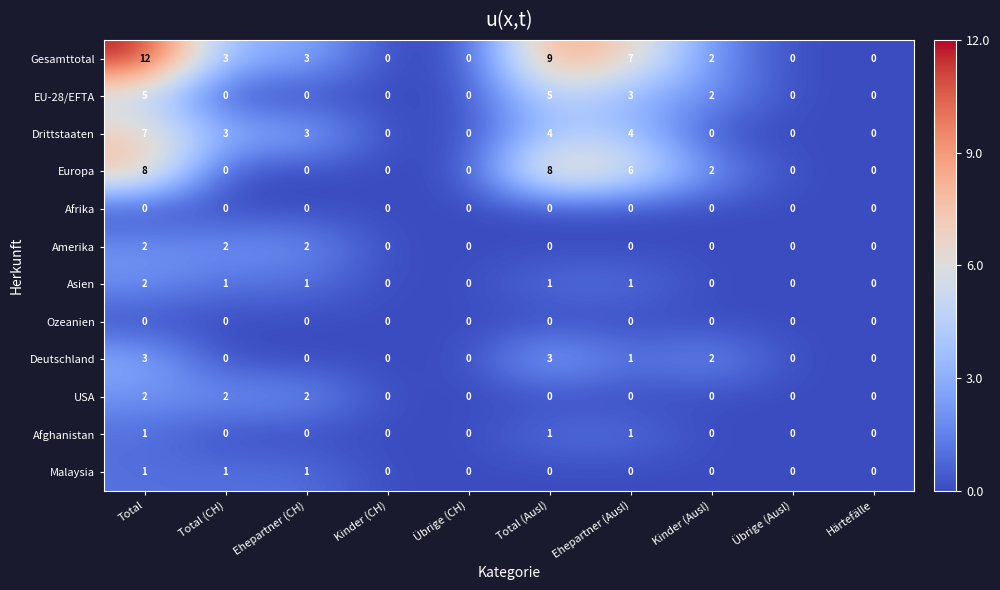

What is the sum of all Afghanistan values?

3